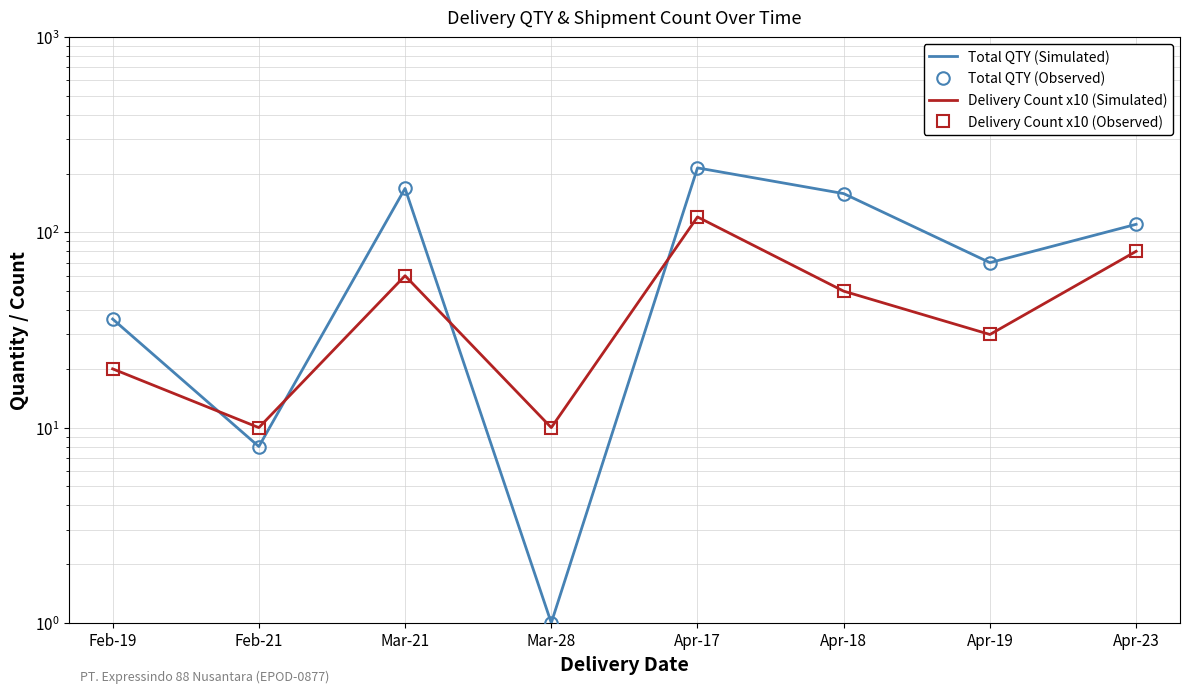

Is the value of Delivery Count x10 (Observed) at Feb-21 greater than the value of Total QTY (Simulated) at Apr-23?

No